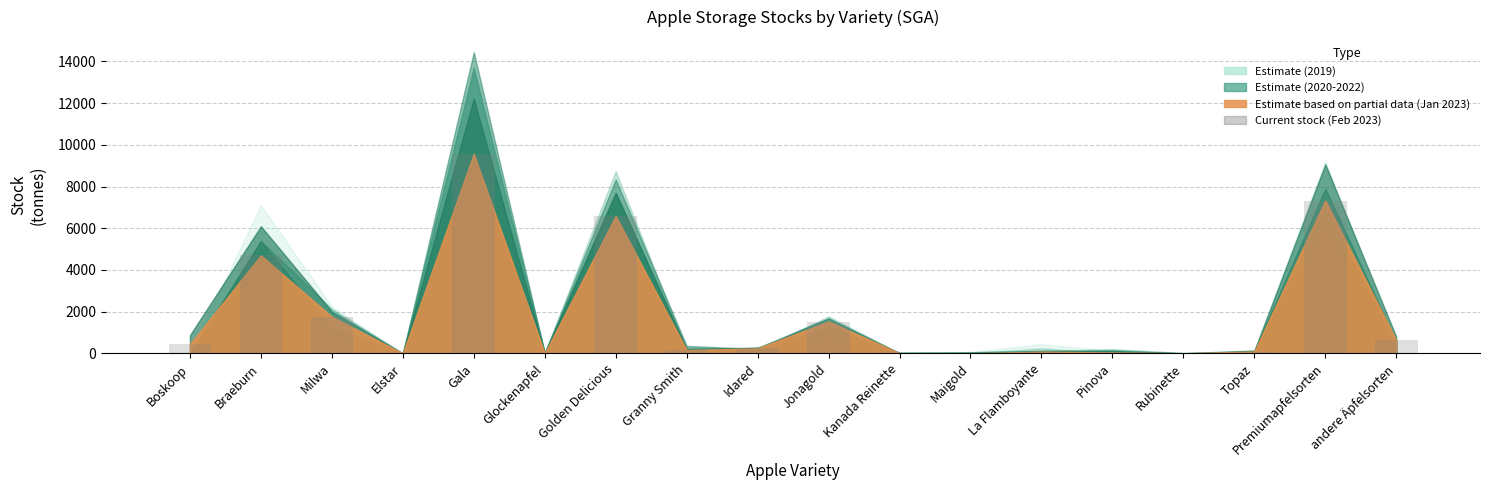

True or false: the data shows 4432 at Elstar.

False